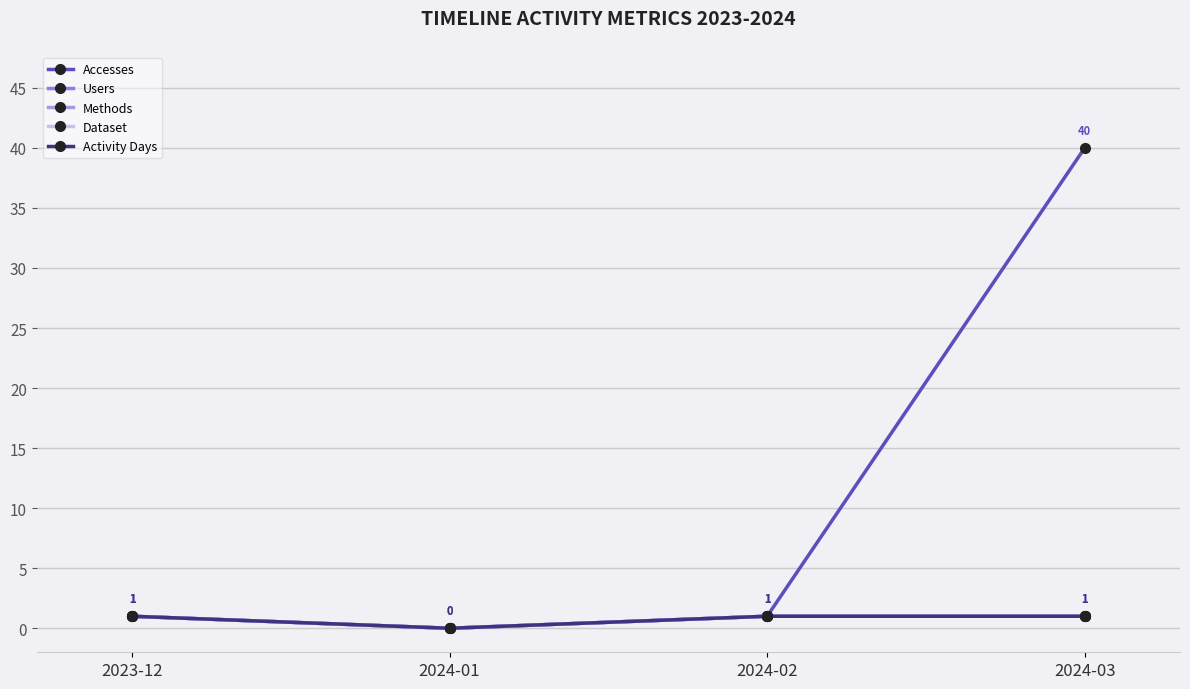

Reading left to right, extract all data points from this chart.

Accesses: 1	0	1	40
Users: 1	0	1	1
Methods: 1	0	1	1
Dataset: 1	0	1	1
Activity Days: 1	0	1	1